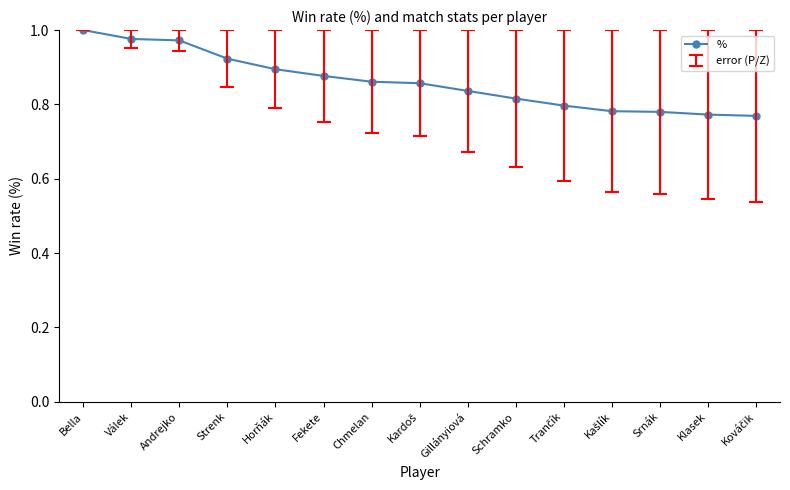

How many values are between 0 and 1?

15